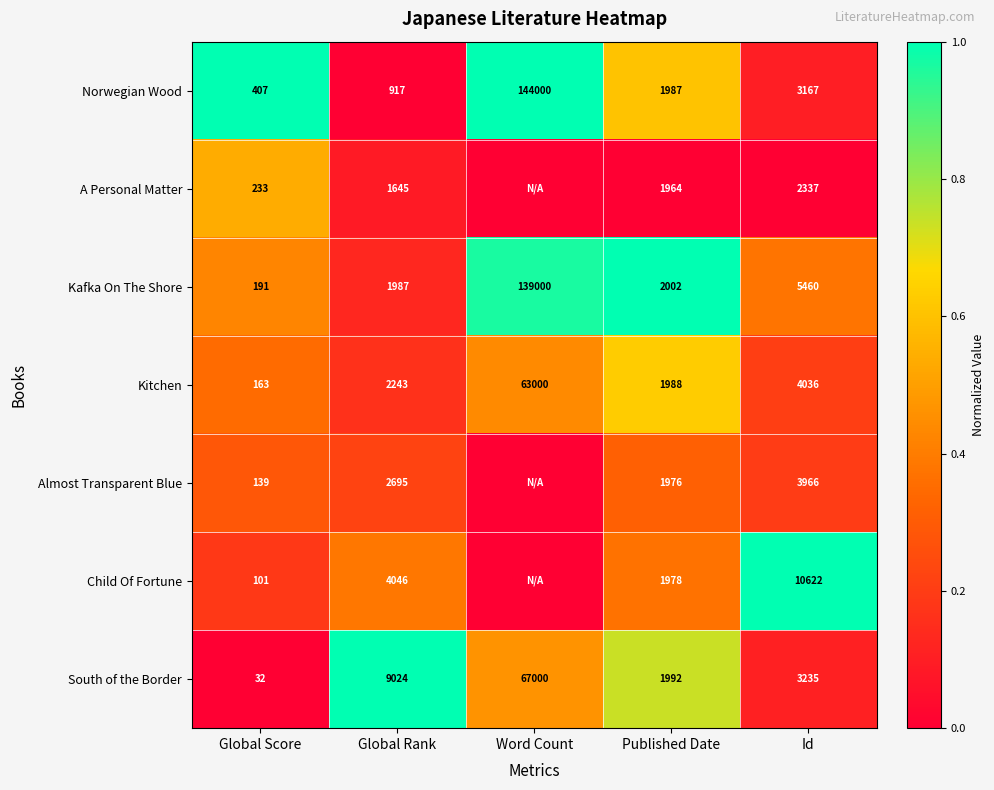

What is the total value across all series at Global Rank?

22557